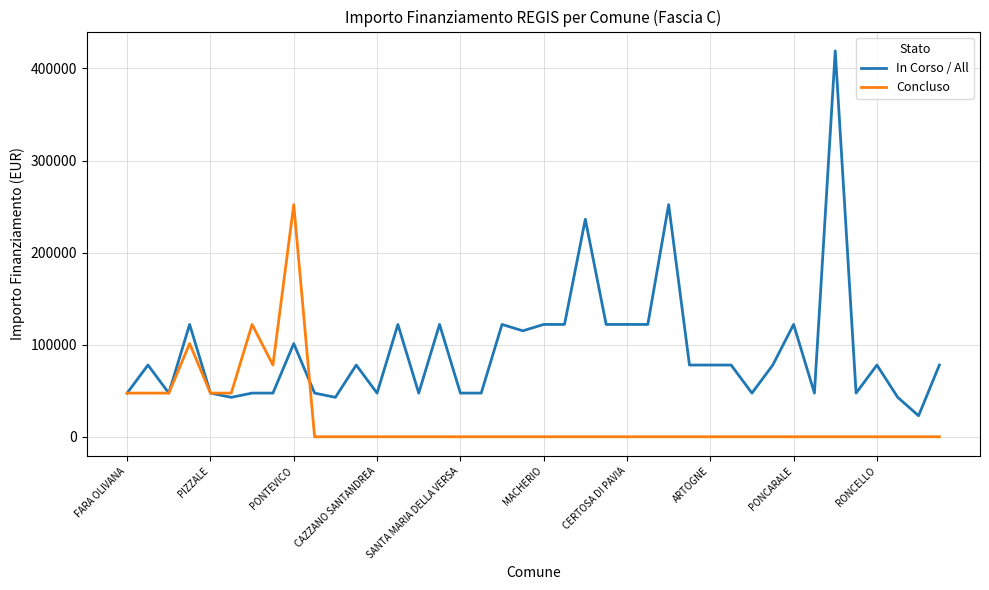

Rank the series by their maximum value, from highest to lowest.

In Corso / All, Concluso